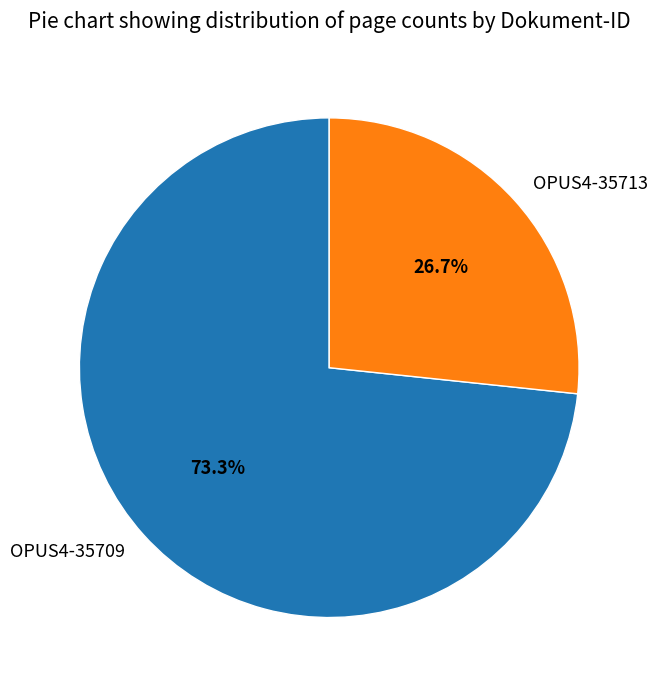

What is the total percentage of OPUS4-35713 and OPUS4-35709?

100.0%